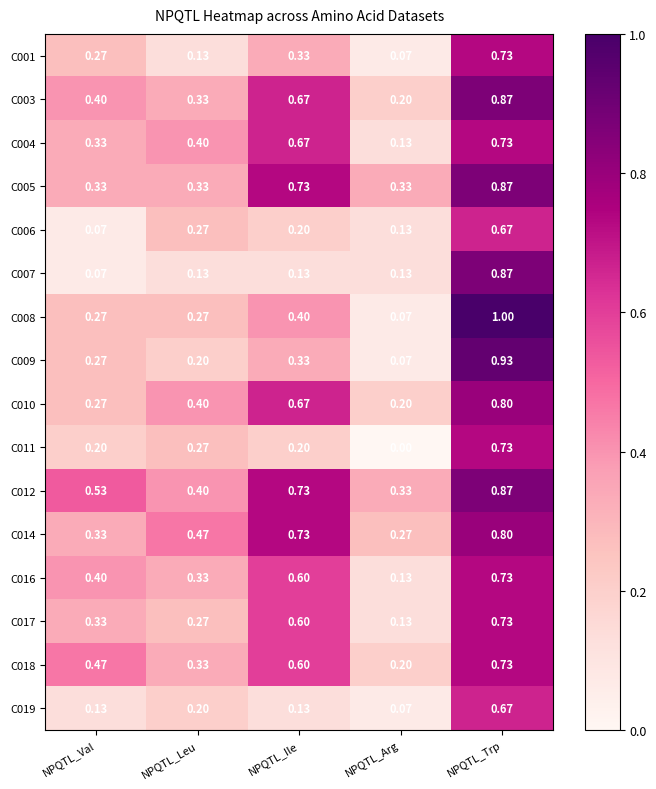

Rank the categories by C009 value from highest to lowest.

NPQTL_Trp, NPQTL_Ile, NPQTL_Val, NPQTL_Leu, NPQTL_Arg